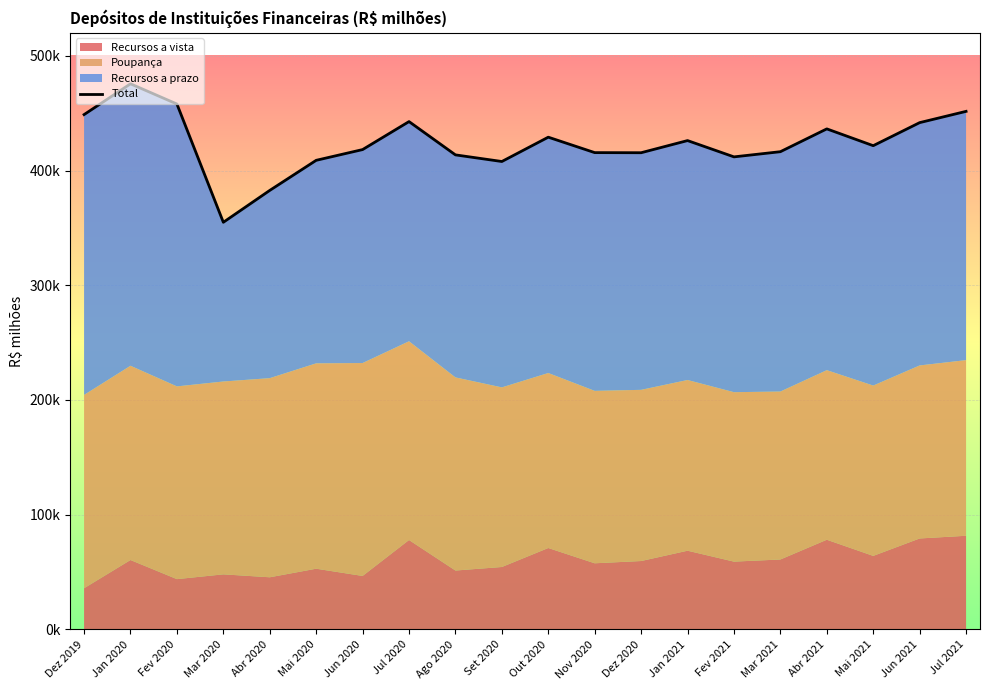

What is the sum of all values?

8476772.6